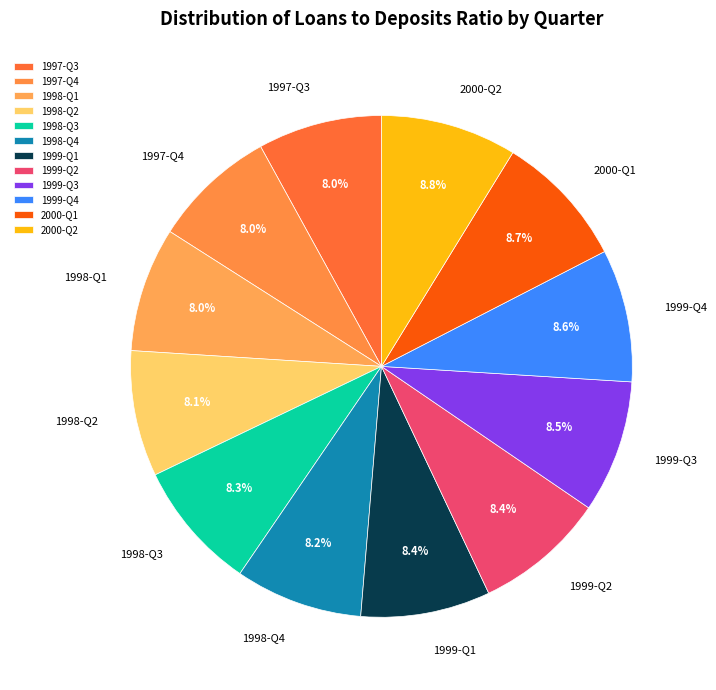

Is there any slice that represents more than half of the pie?

No